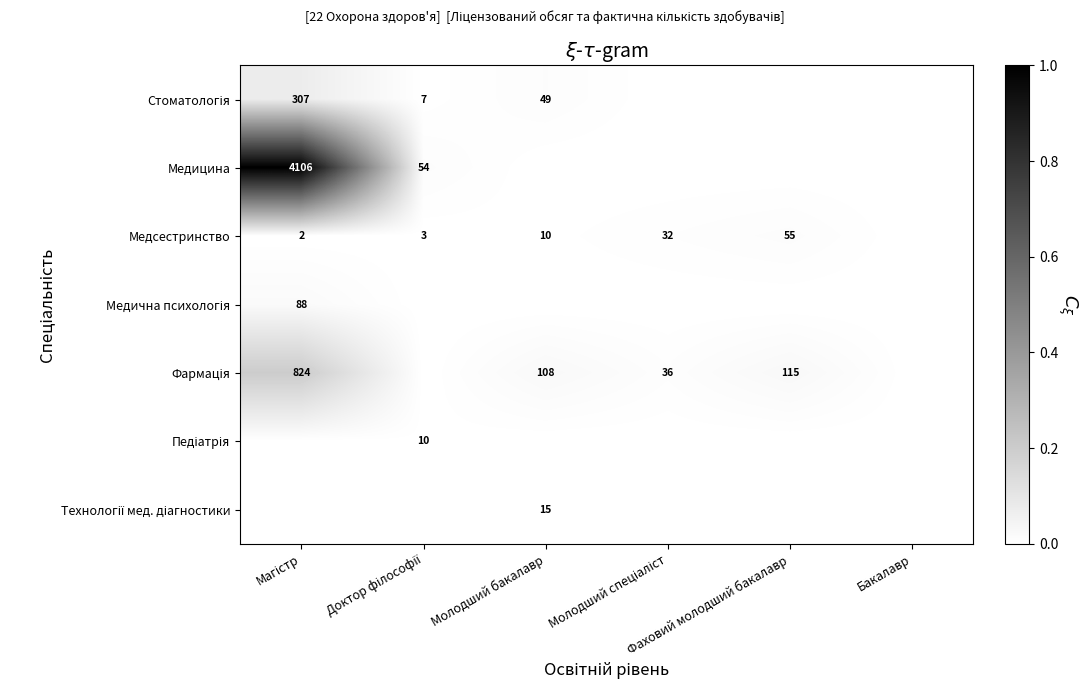

Rank the series by their maximum value, from highest to lowest.

Медицина, Фармація, Стоматологія, Медична психологія, Медсестринство, Технології мед. діагностики, Педіатрія